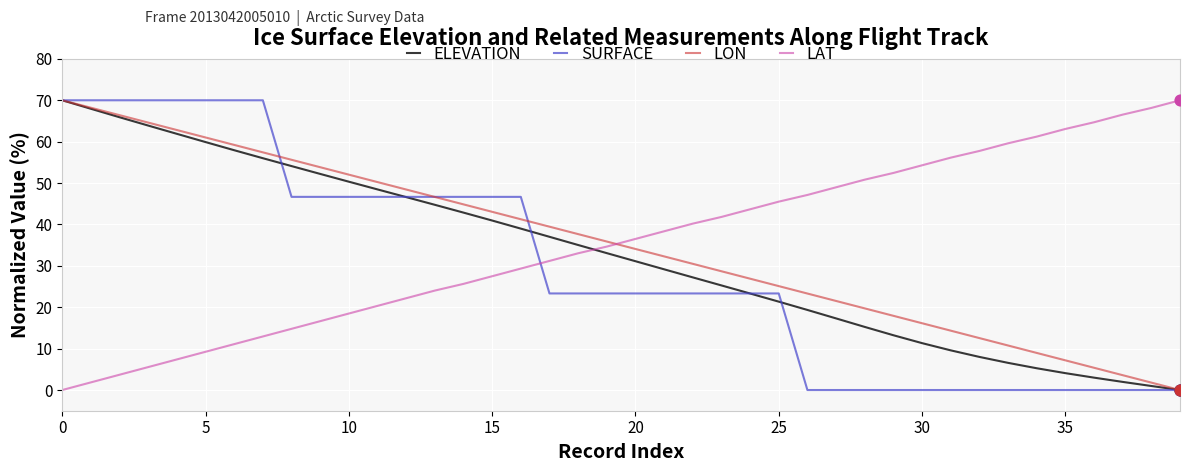

What is the highest value of the ELEVATION series?

70.0